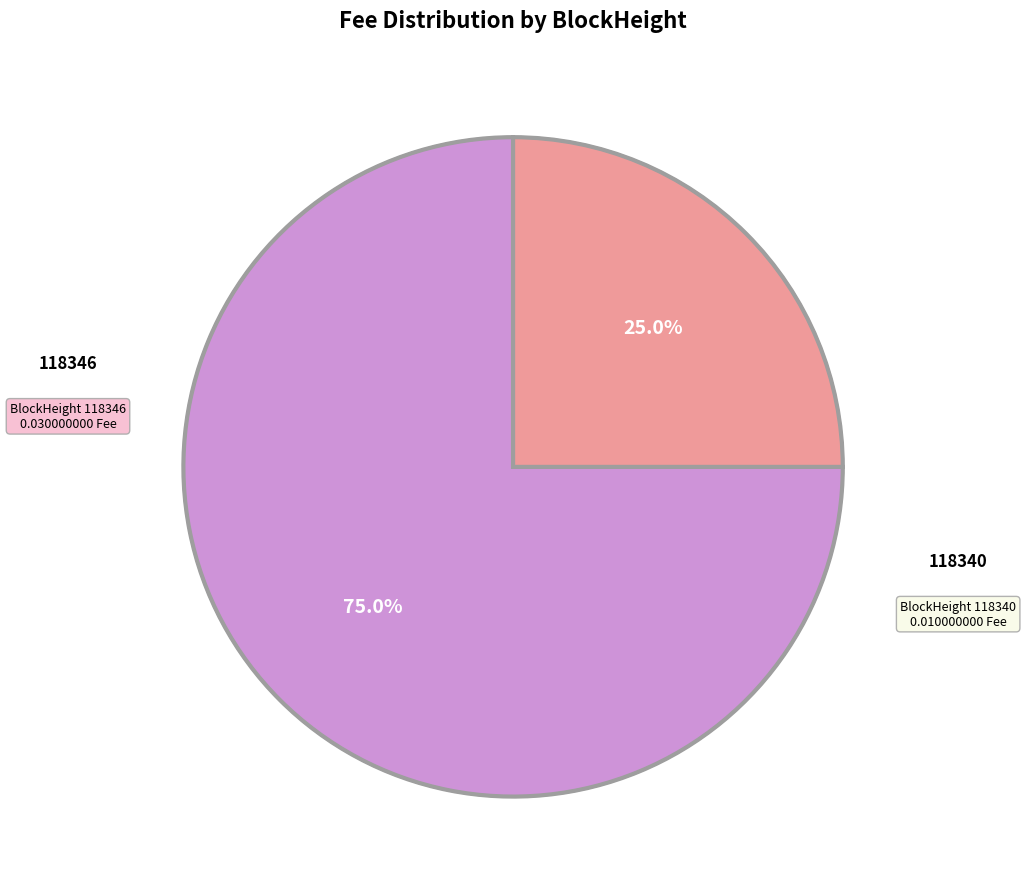

What is the majority slice?

118340